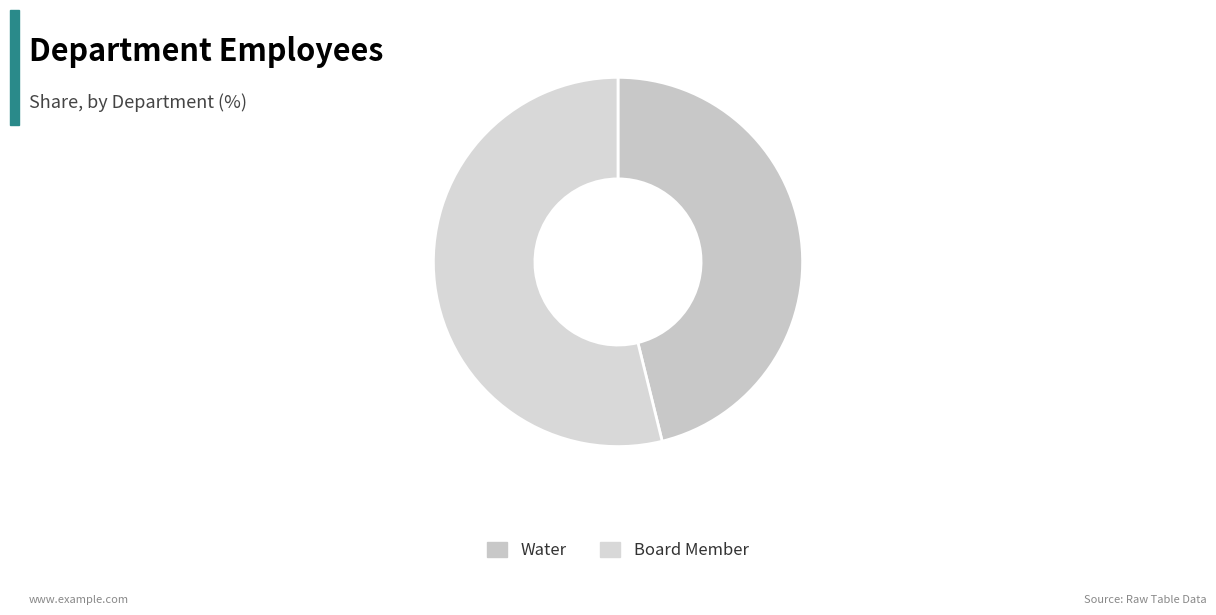

True or false: Water accounts for 59% of the total.

False